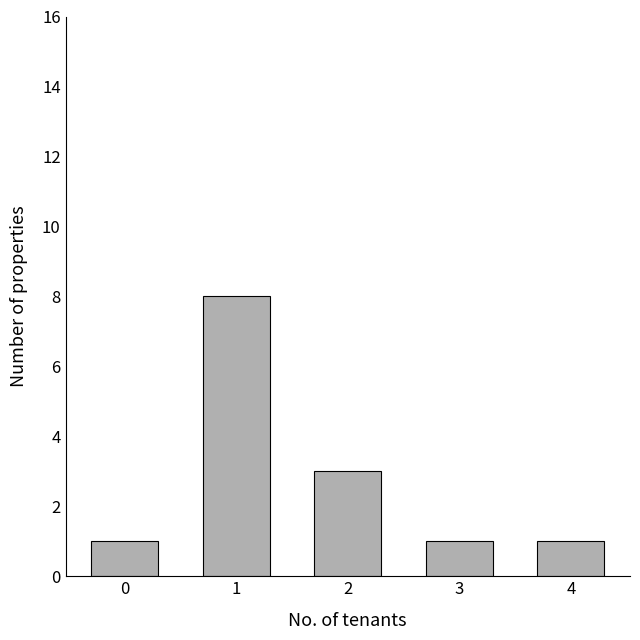

True or false: the data shows 2 at 4.

False